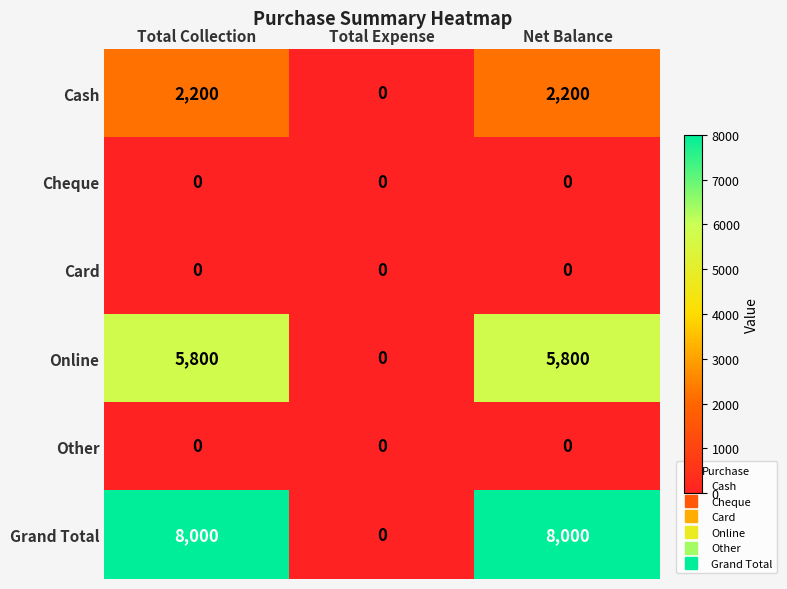

Is it true that Other equals 0 at Net Balance?

True